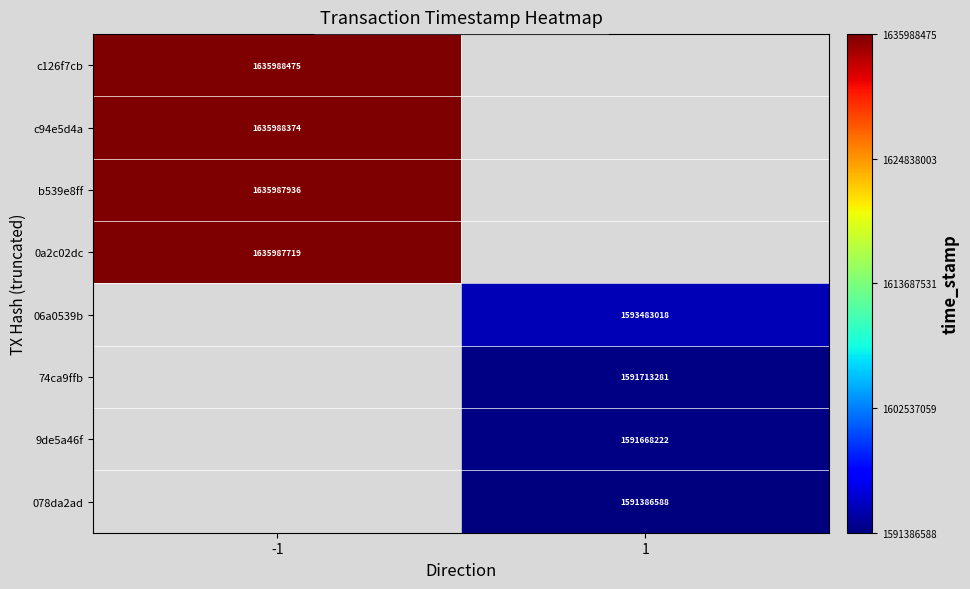

True or false: c94e5d4a has a value of 1635988374 at -1.

True